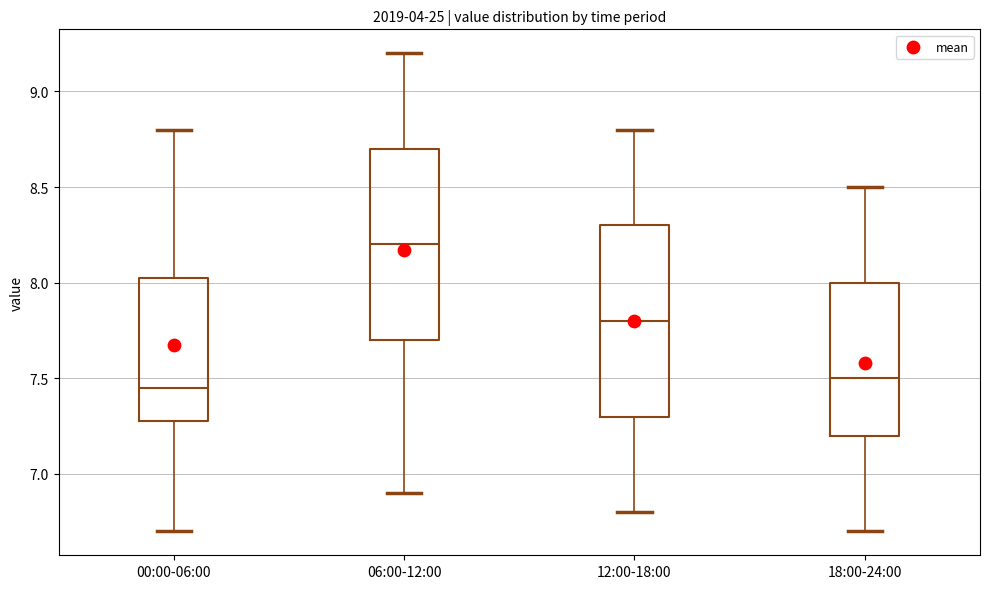

Where does the median line of the box for 12:00-18:00 sit on the y-axis? The values are not printed on the chart, so give them approximately, as read against the axis.

7.80